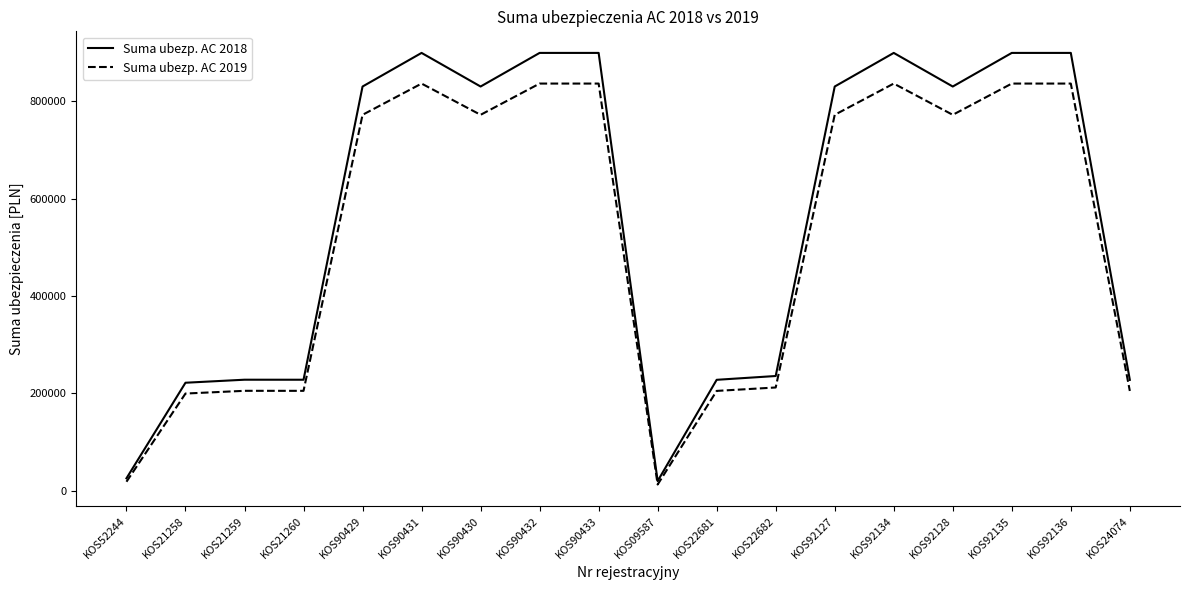

Does the chart have visible grid lines?

No